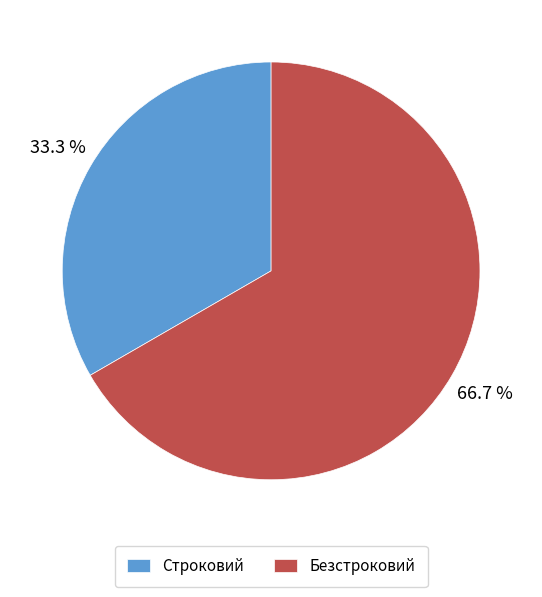

What is the smallest slice in the pie chart?

Строковий